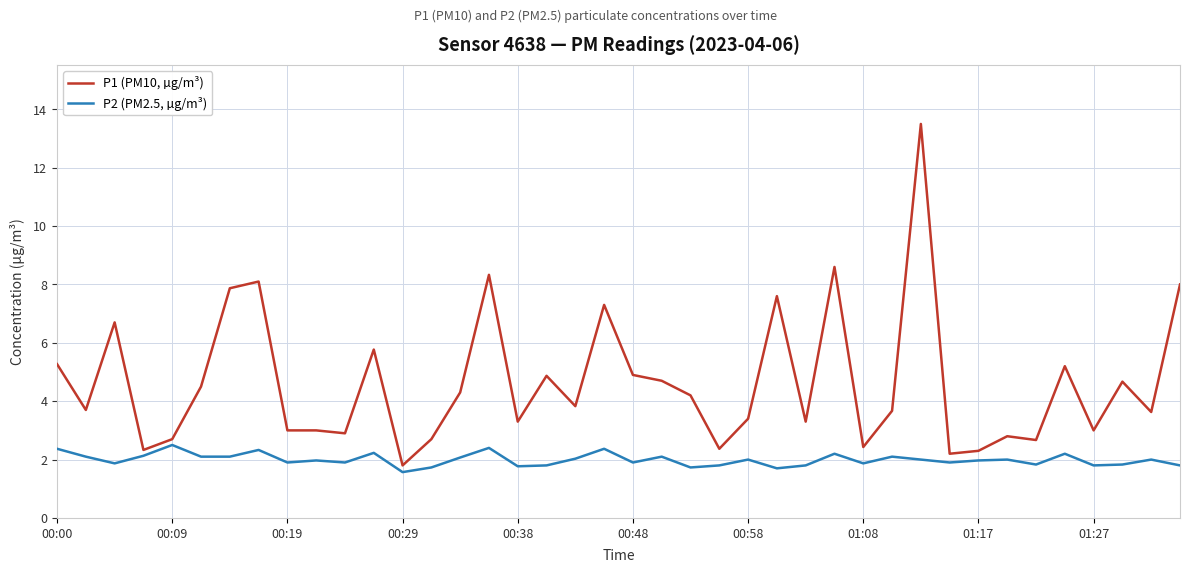

Rank the series by their maximum value, from highest to lowest.

P1 (PM10, µg/m³), P2 (PM2.5, µg/m³)